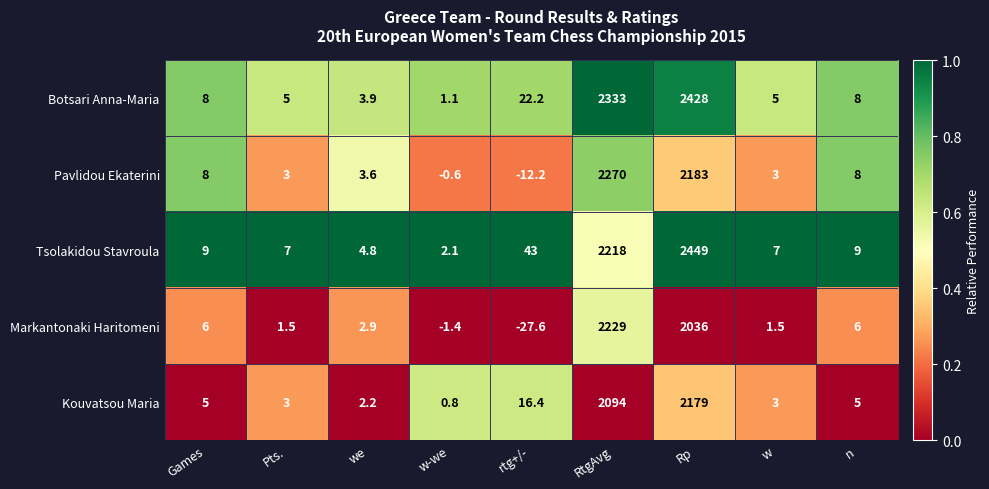

What is the maximum value shown in the chart?

2449.0